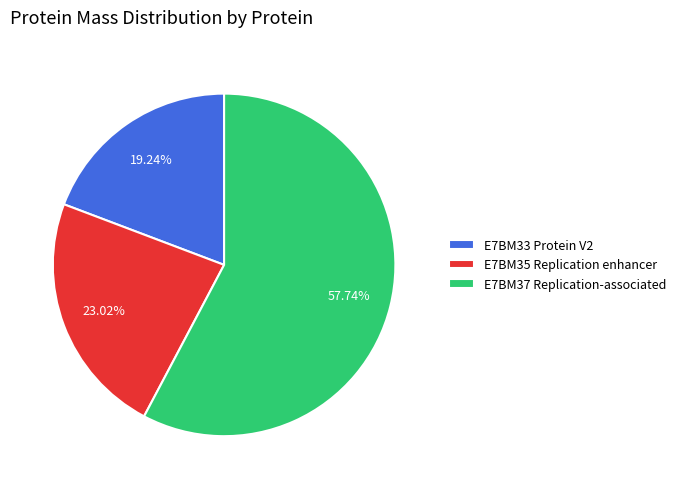

Is E7BM37 Replication-associated the majority of the pie?

Yes